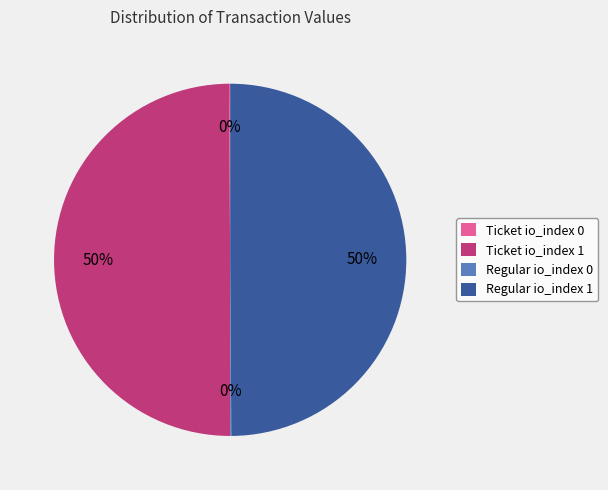

Approximately how many times larger is the value at Regular io_index 1 compared to Ticket io_index 1?

1.0